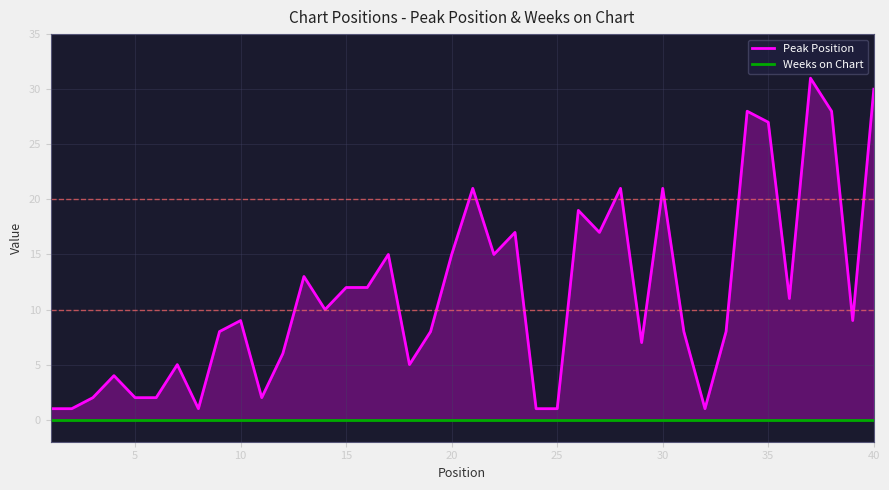

True or false: Peak Position and Weeks on Chart intersect in this chart.

False